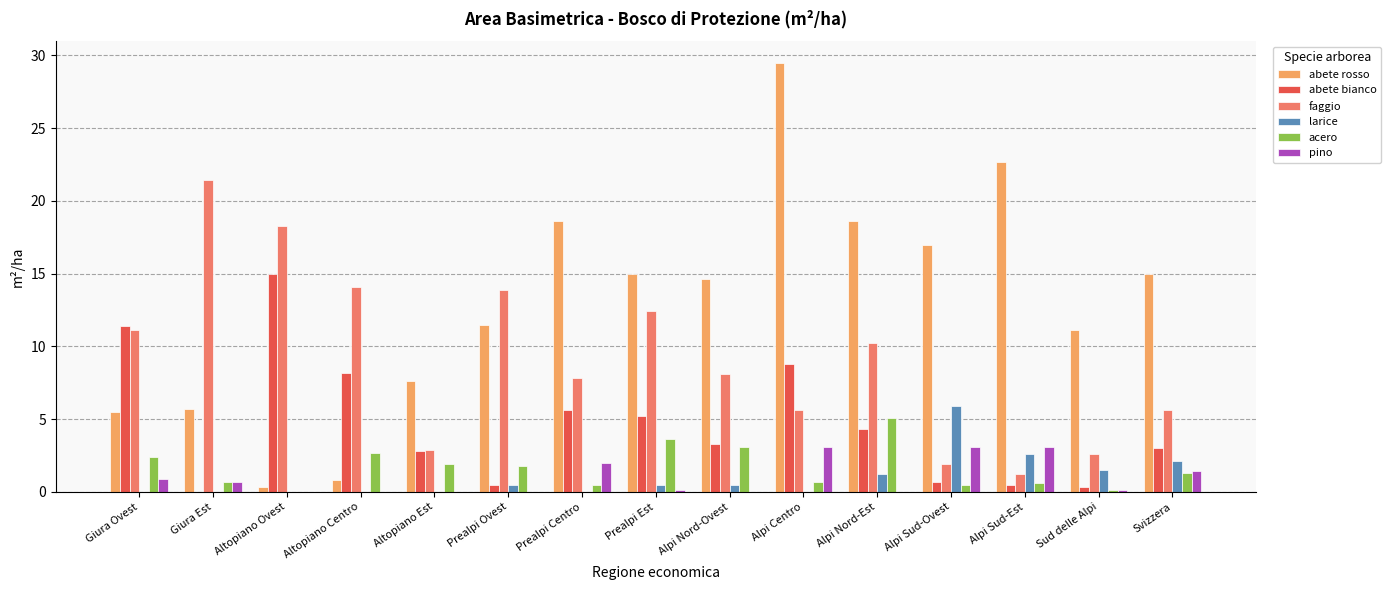

The value of faggio at Altopiano Ovest is 10.7. True or false?

False